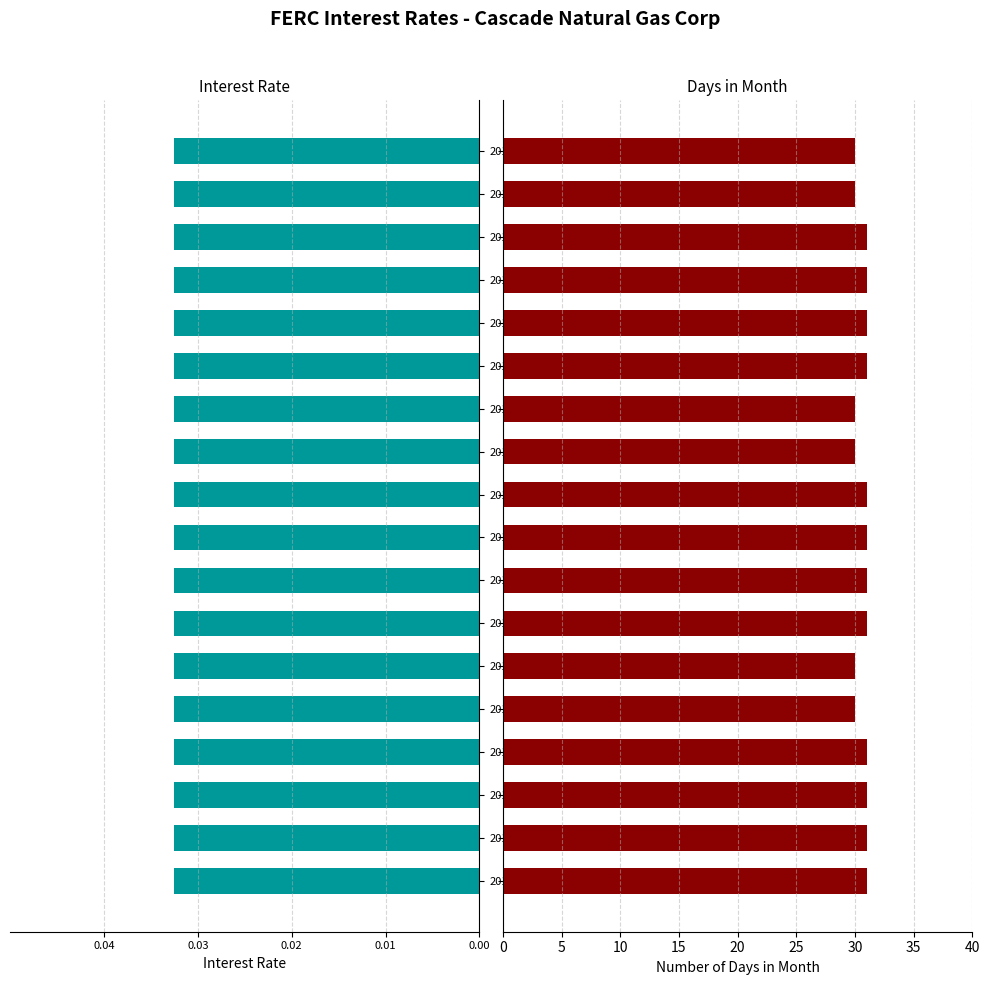

What is the total value across all series at 0.03?

31.6